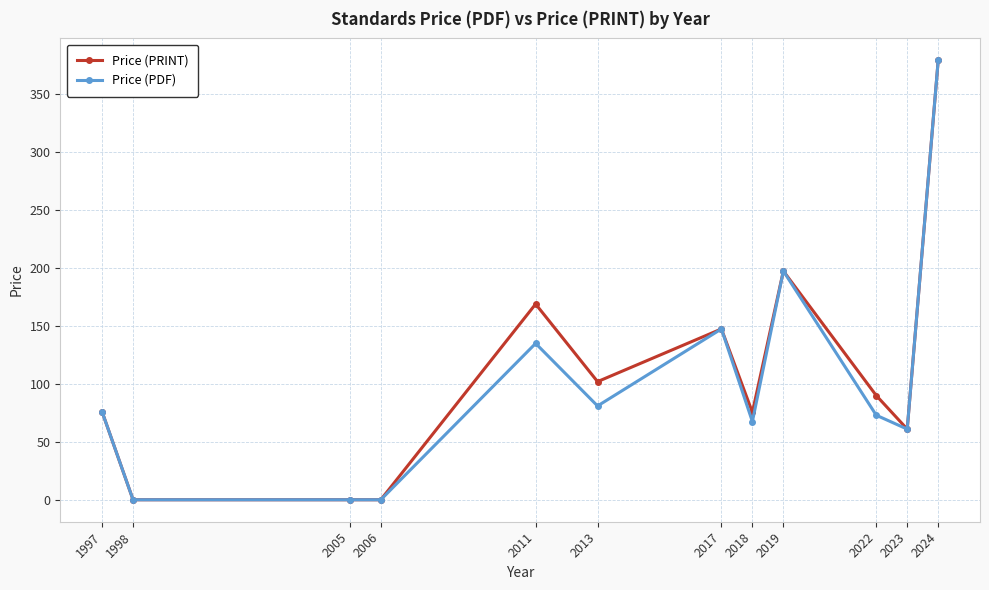

At which label is Price (PRINT) closest to 189?

2019